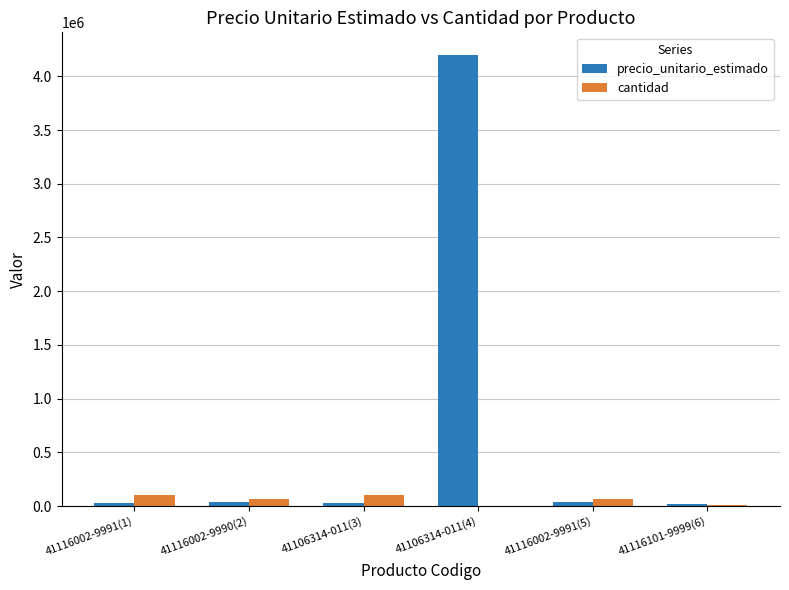

What value does the precio_unitario_estimado series have at 41116101-9999(6), to the nearest 100?

20000